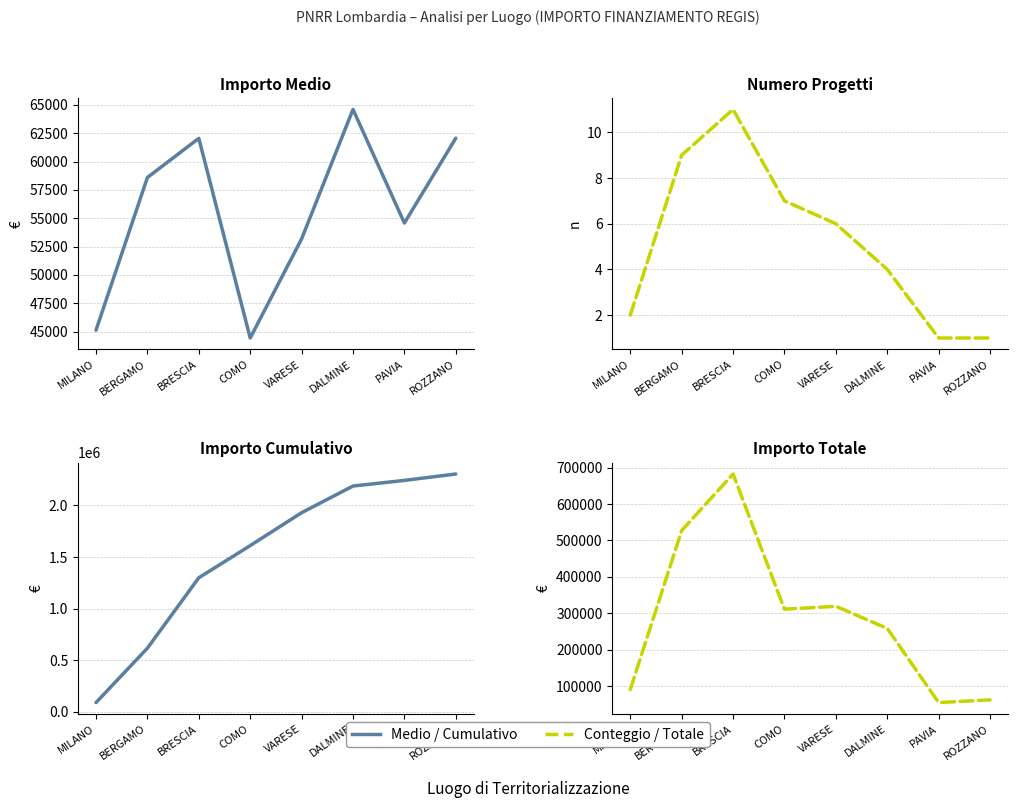

Does the chart display data point markers on the line(s)?

No